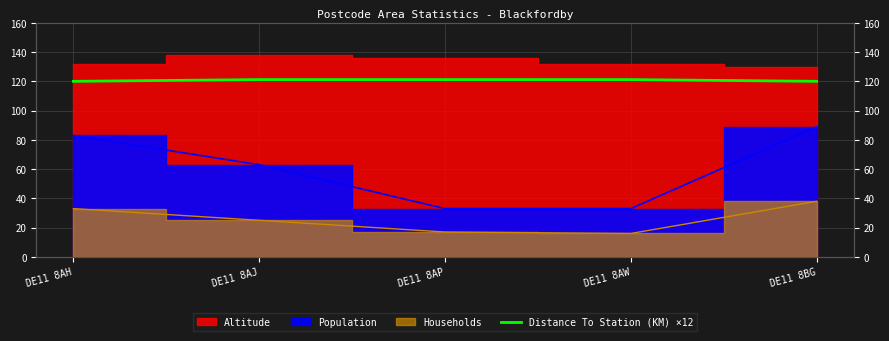

The chart shows a value of 81.5 at DE11 8BG. True or false?

False